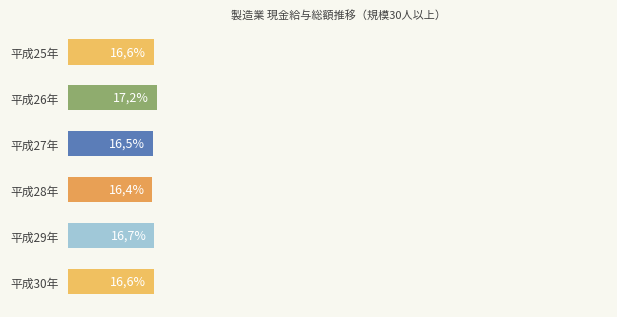

Are the bars horizontal?

Yes